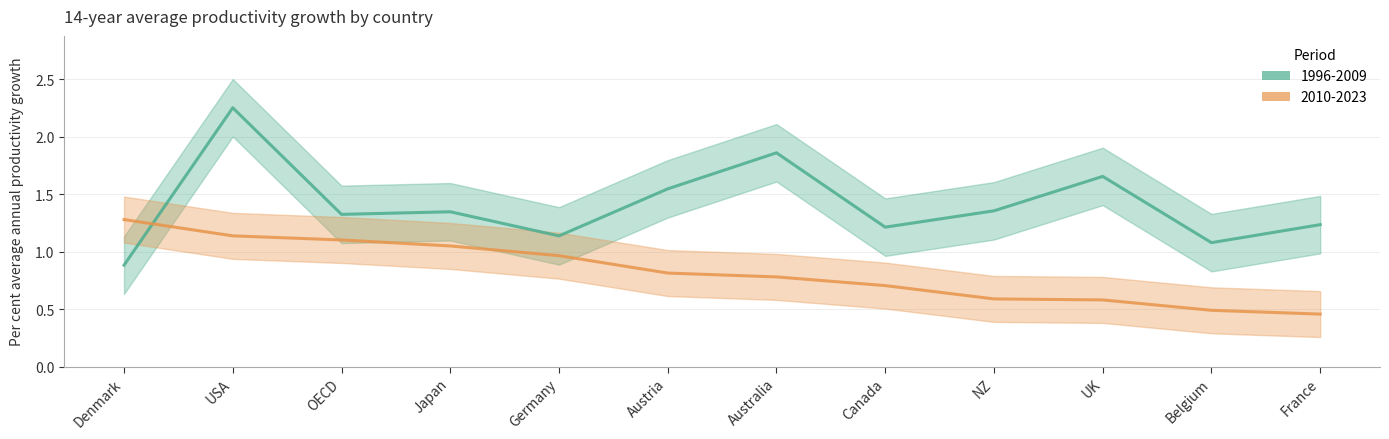

Does the chart have visible grid lines?

Yes